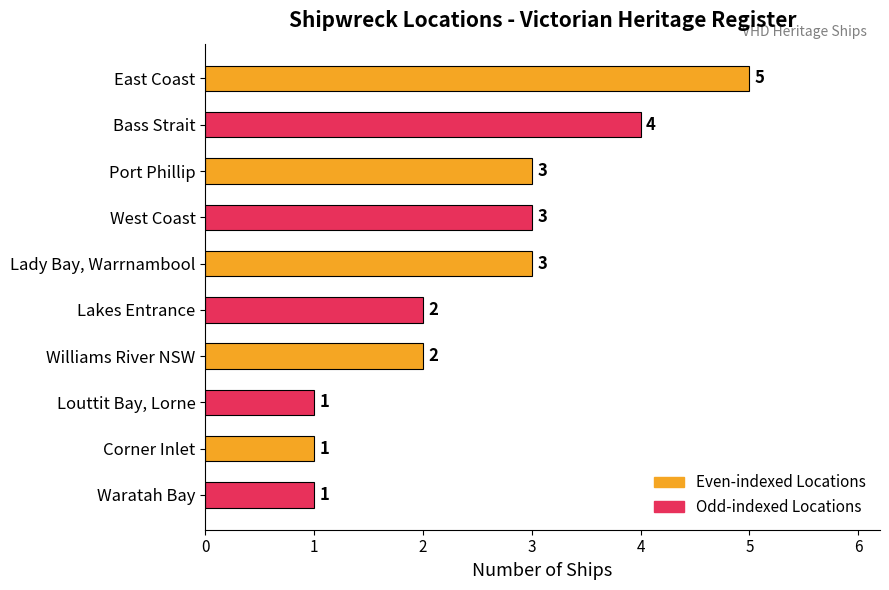

Read the value at Lady Bay, Warrnambool.

3